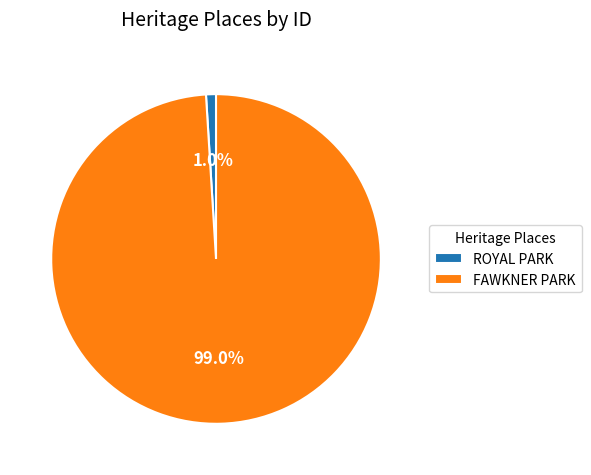

The FAWKNER PARK slice represents 88% of the pie. True or false?

False